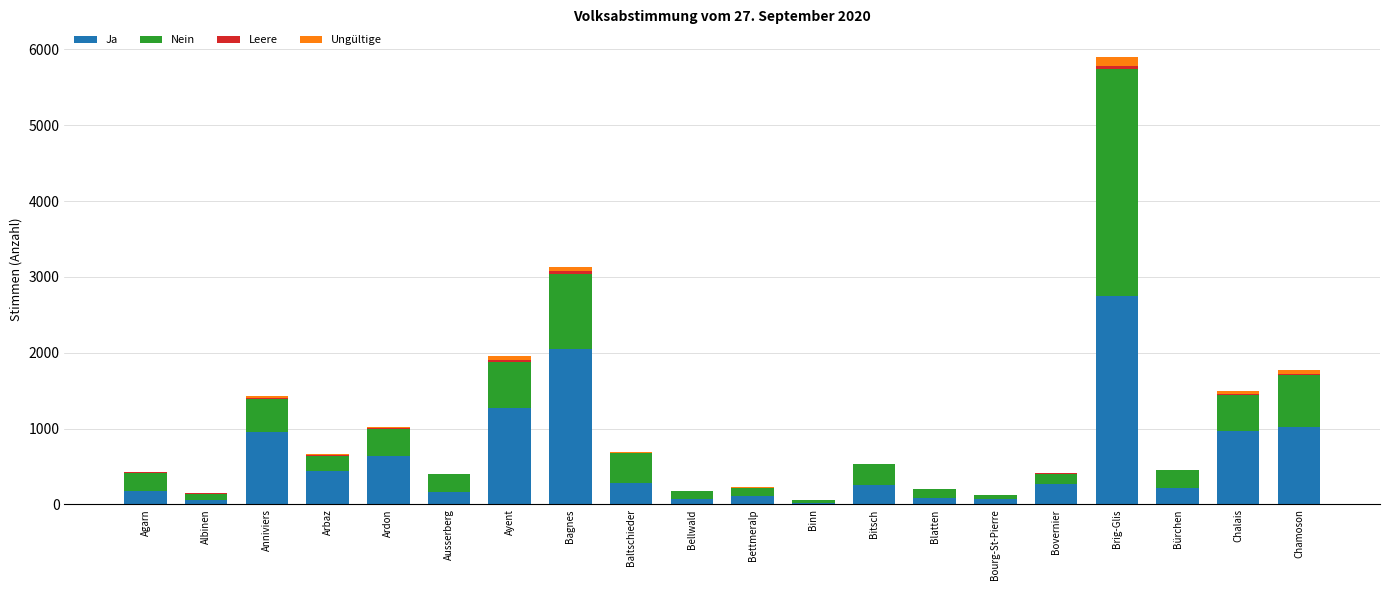

What is the sum of all Ja values?

11879